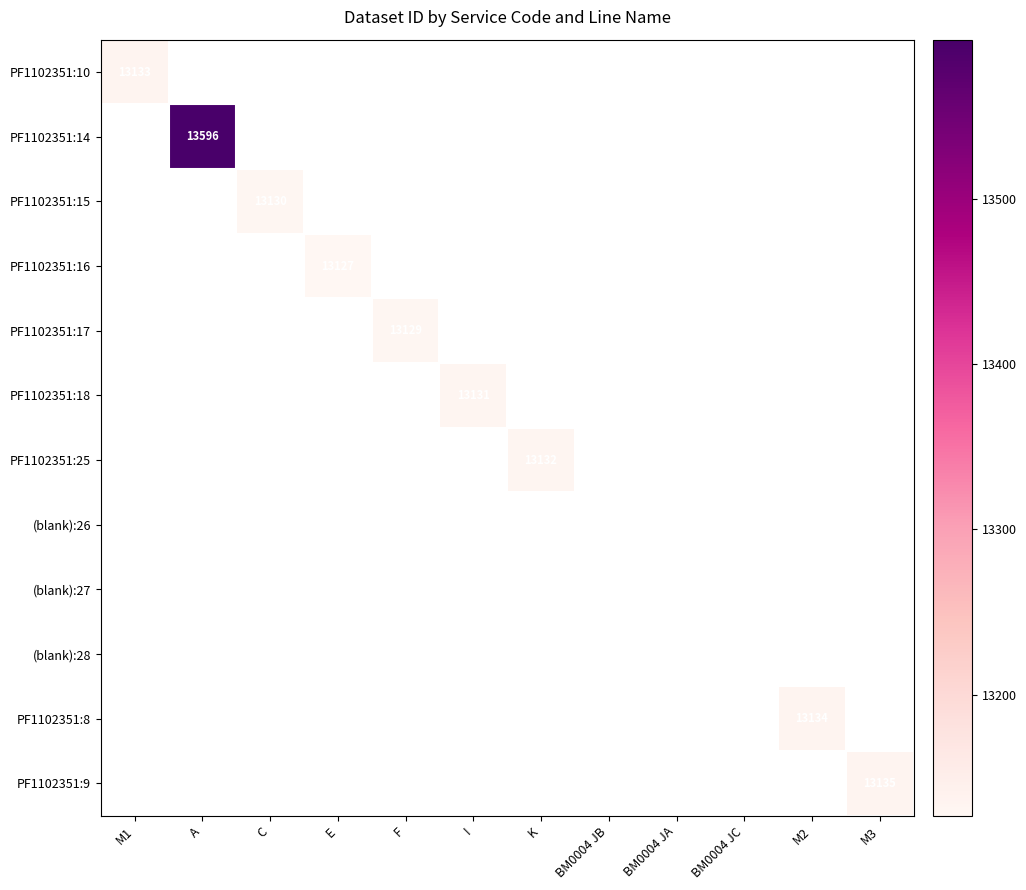

How many positive values does the PF1102351:8 series have?

1